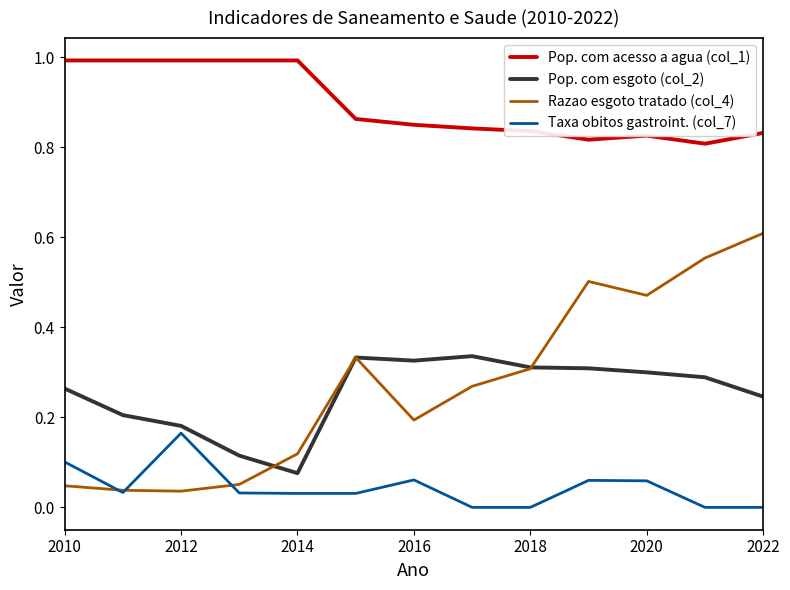

Which series has the largest range (max minus min)?

Razao esgoto tratado (col_4)